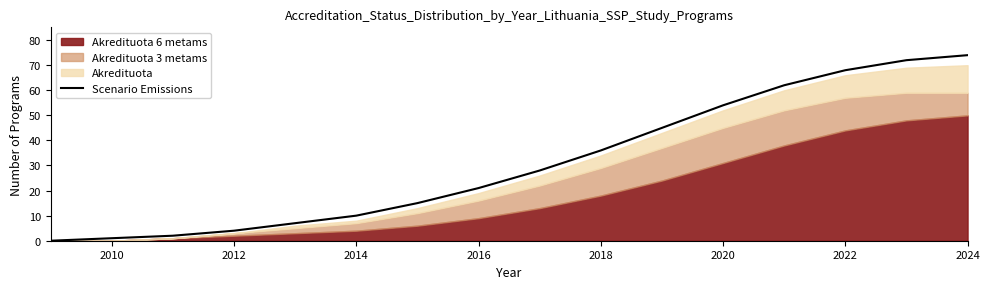

What is the greatest value displayed?

74